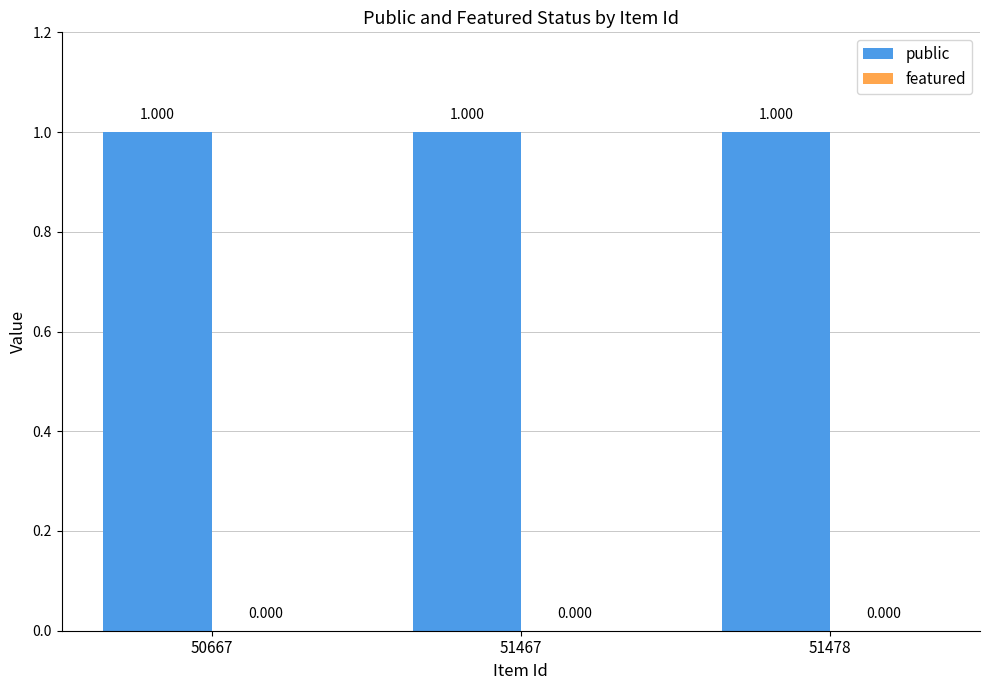

What is the average value of the public series?

1